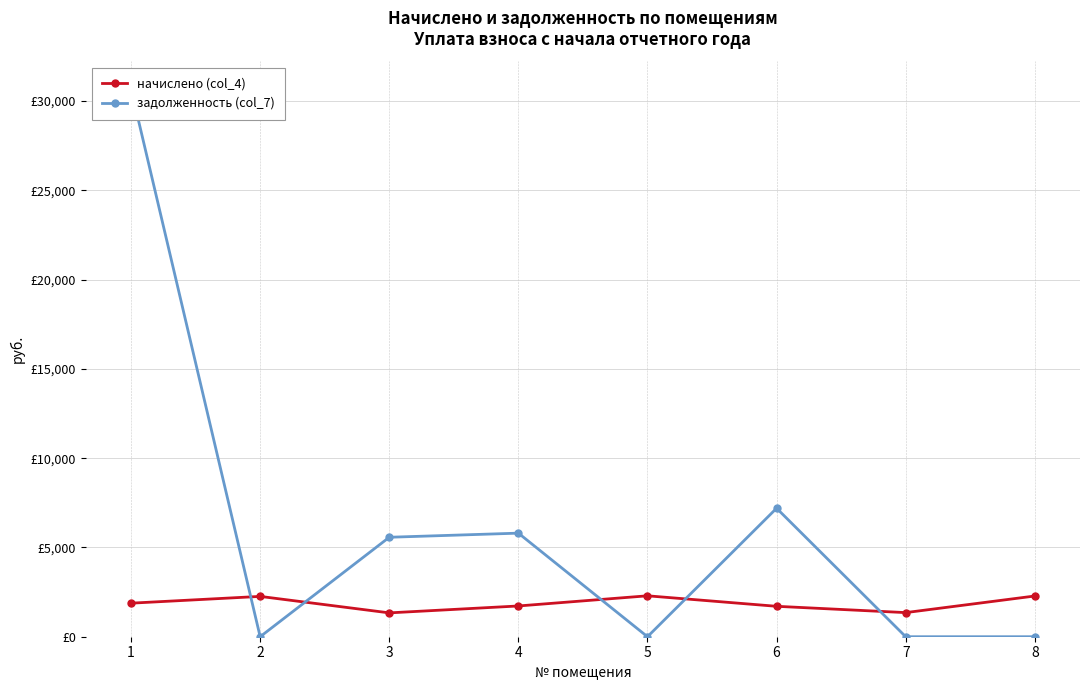

What is the sum of the задолженность (col_7) values at 5 and 7?

0.1